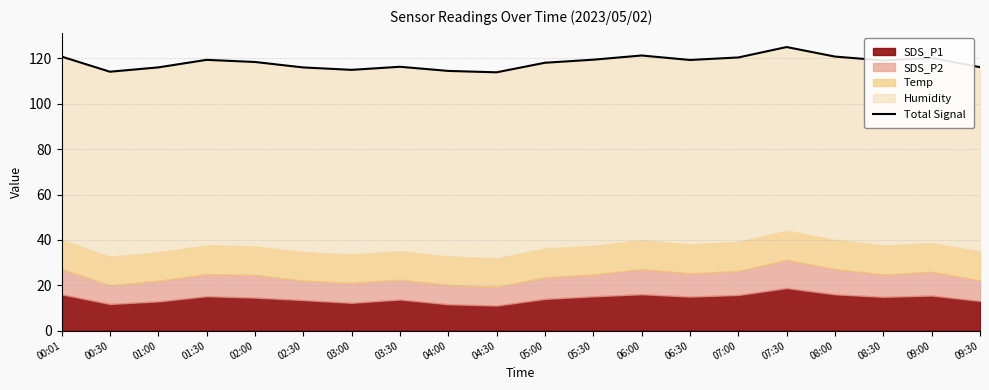

Which has a higher value, 04:00 or 00:30?

04:00